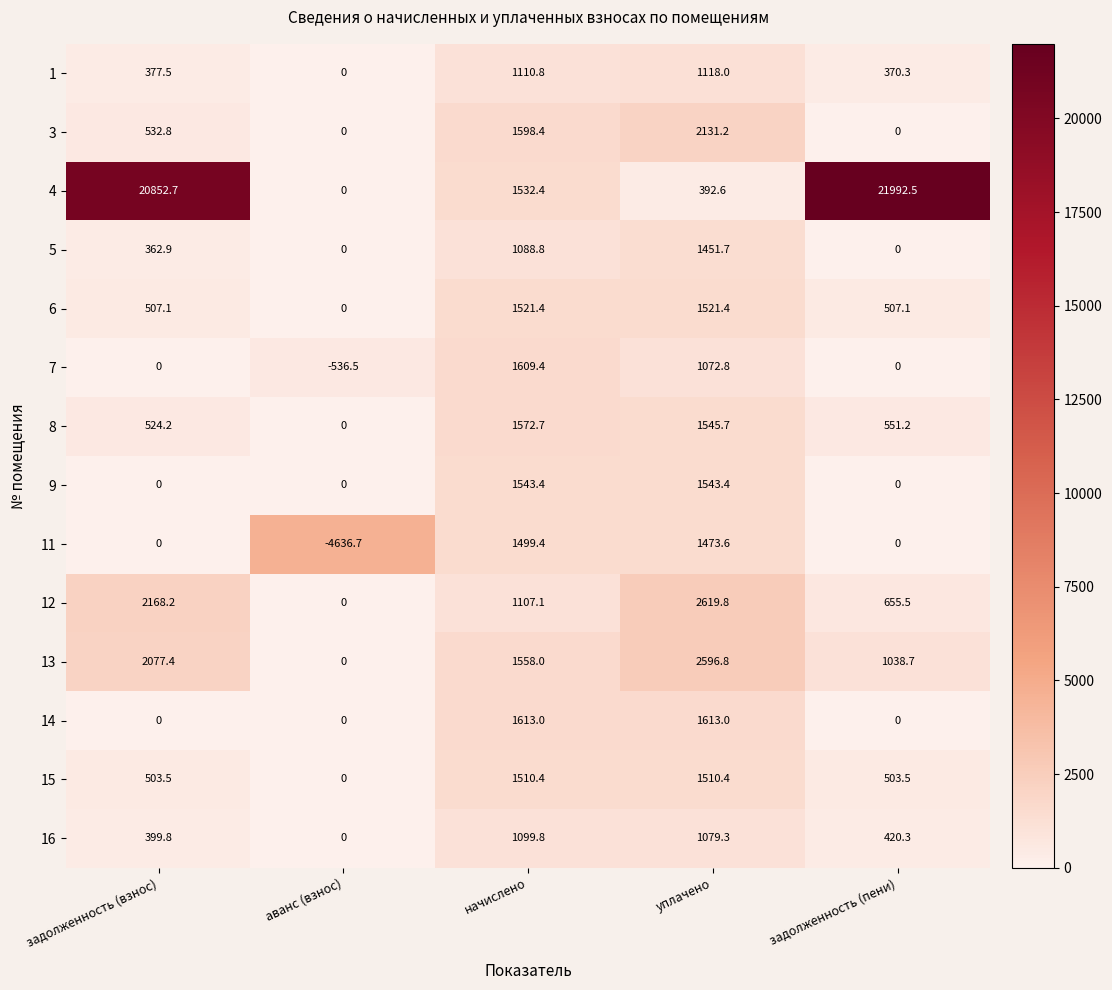

Which series changed the most between аванс (взнос) and задолженность (пени)?

4